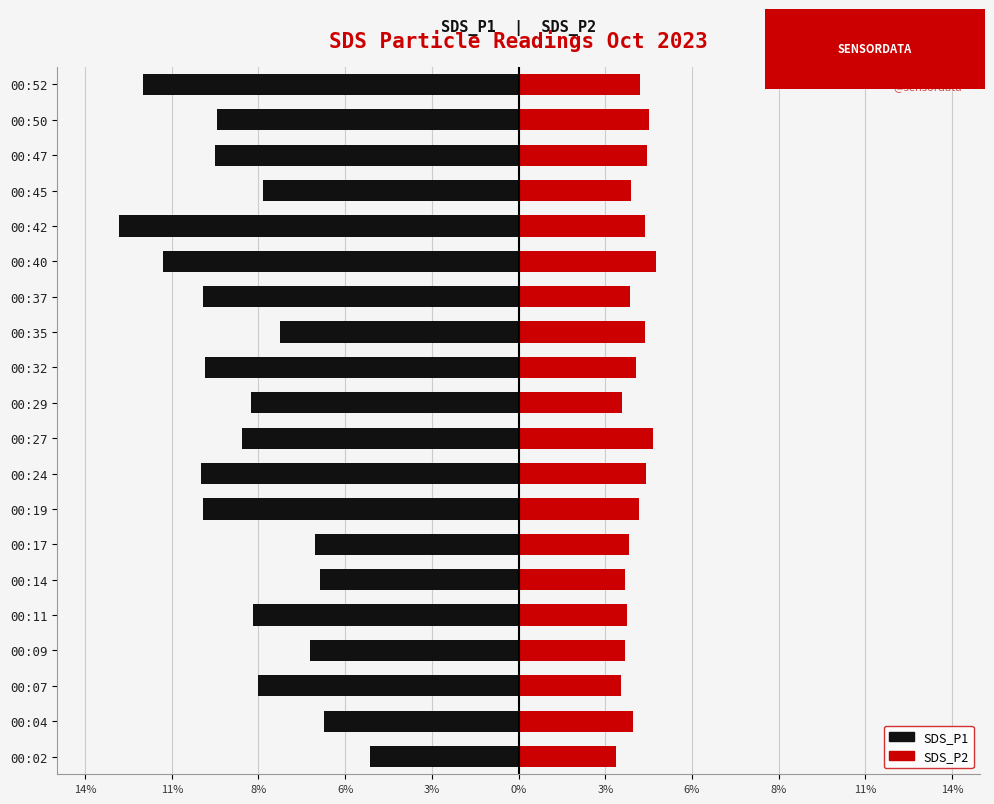

What is the minimum value for SDS_P1?

-12.9